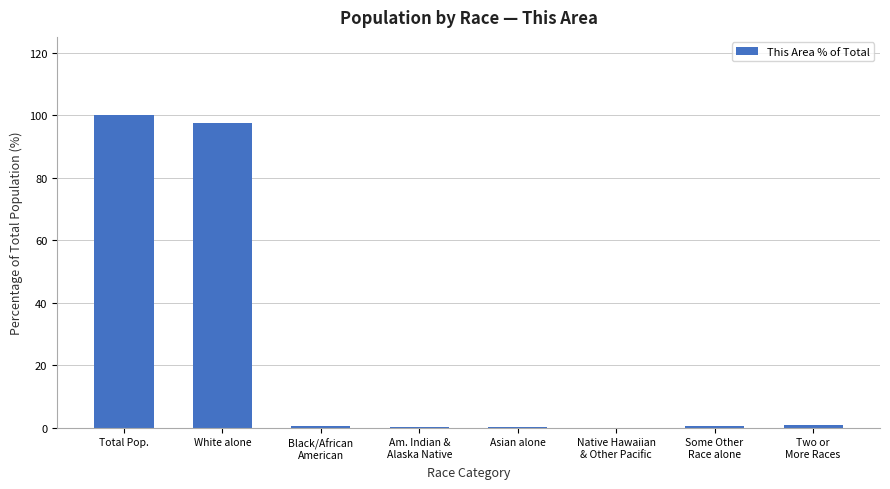

Between Black/African
American and White alone, which is larger?

White alone